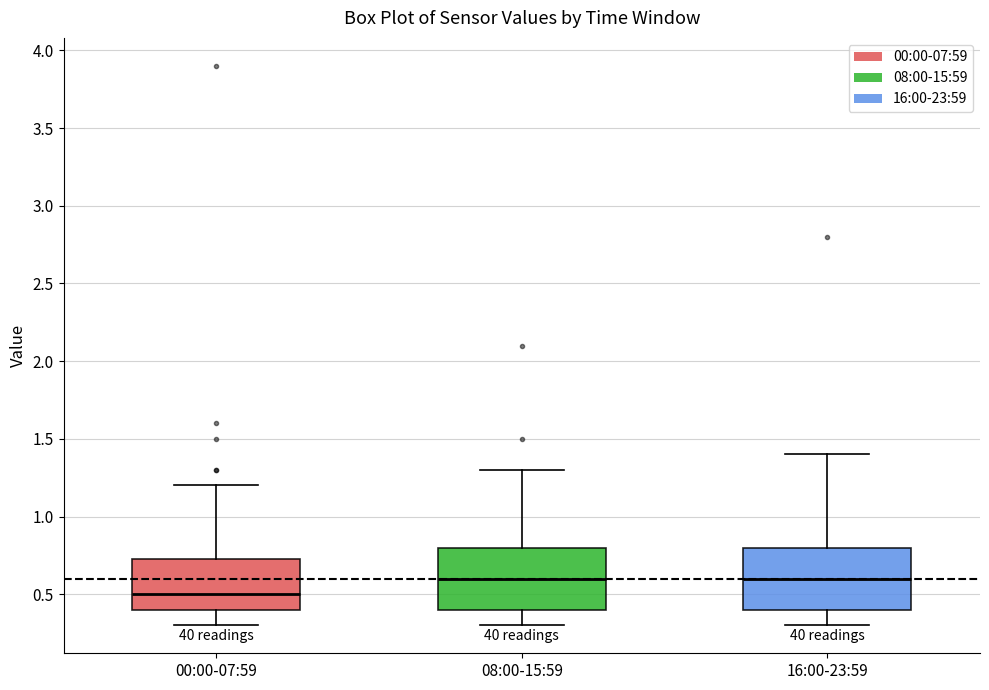

Where is the lower edge of the box for 00:00-07:59 on the y-axis? The values are not printed on the chart, so give them approximately, as read against the axis.

0.40